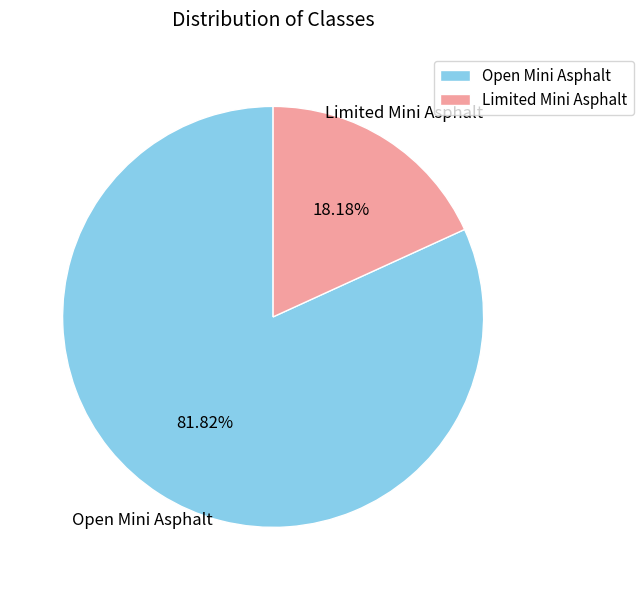

Rank the categories by value from highest to lowest.

Open Mini Asphalt, Limited Mini Asphalt